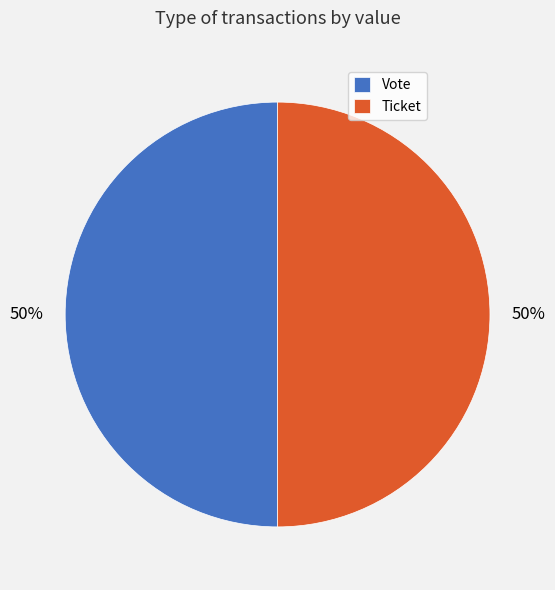

How many slices are in this pie chart?

2